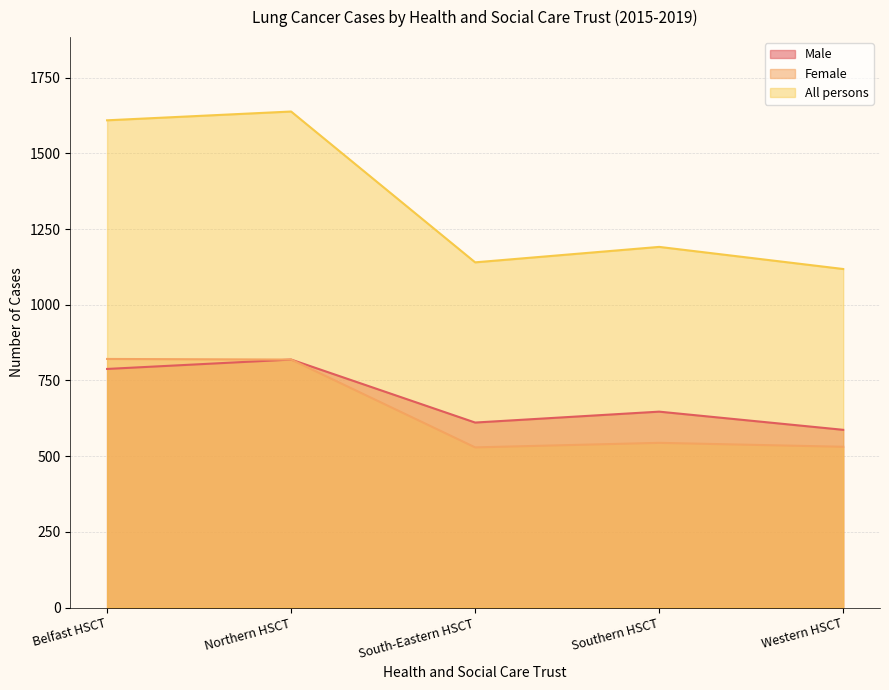

The Male series shows 819 at Northern HSCT. True or false?

True